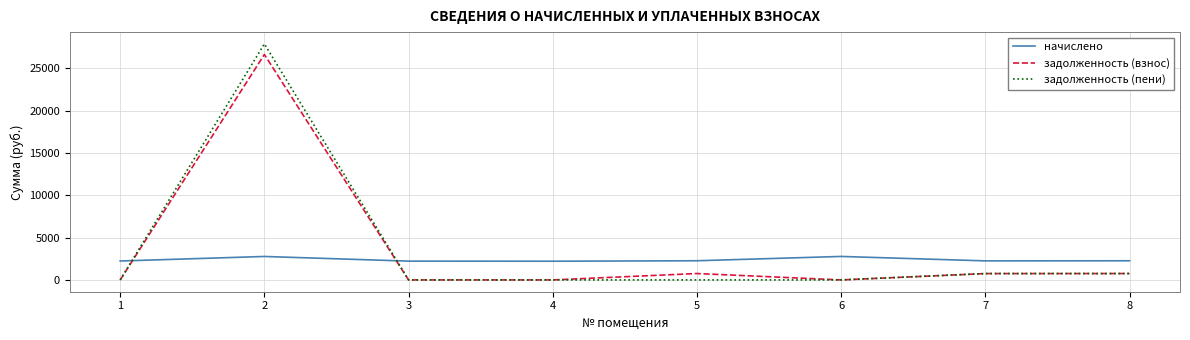

Which series has the largest range (max minus min)?

задолженность (пени)